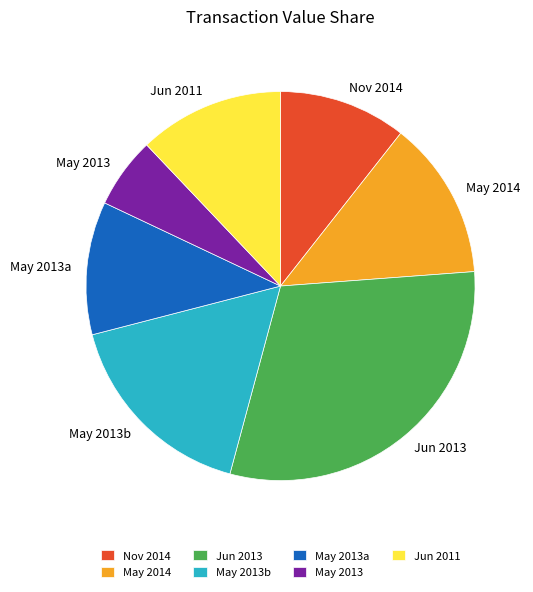

Count the number of slices in the pie.

7